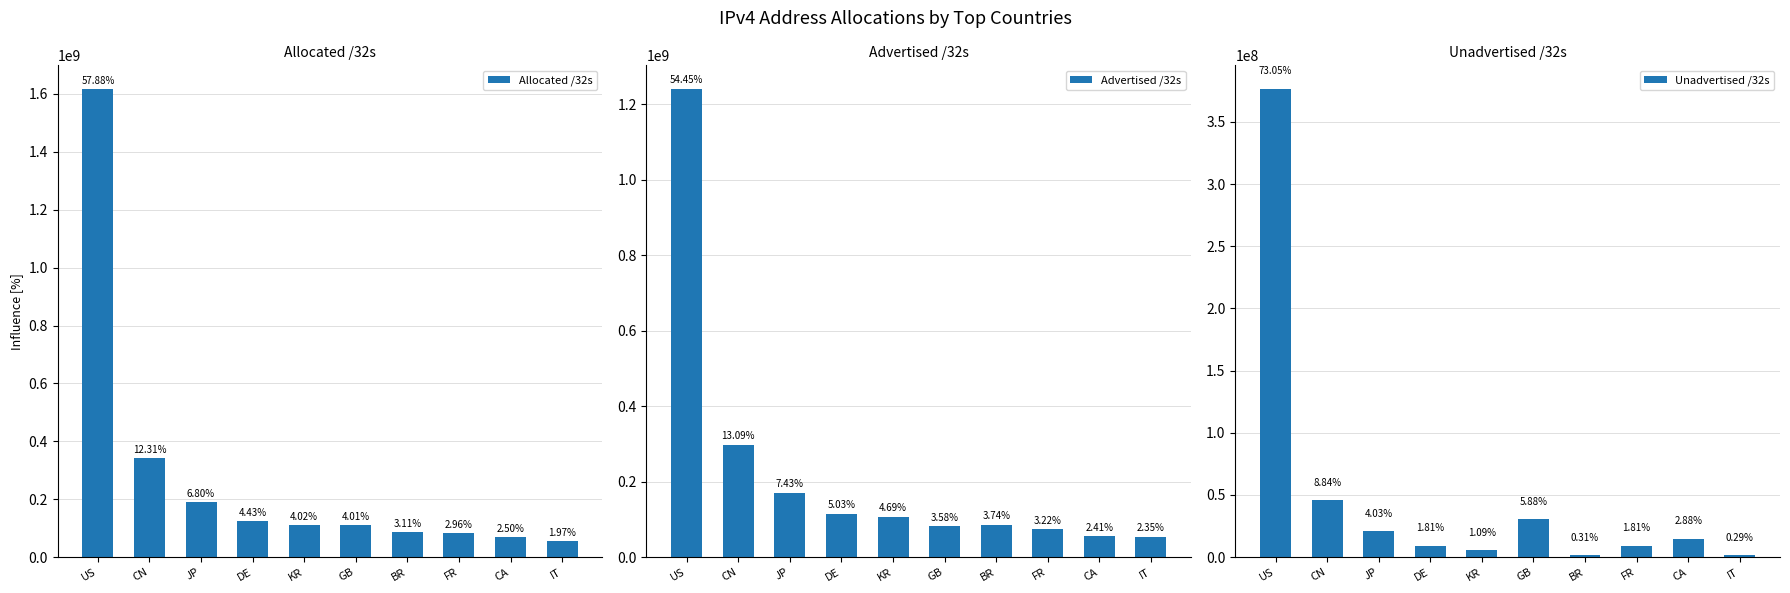

True or false: Advertised /32s has a value of 73367040 at FR.

True